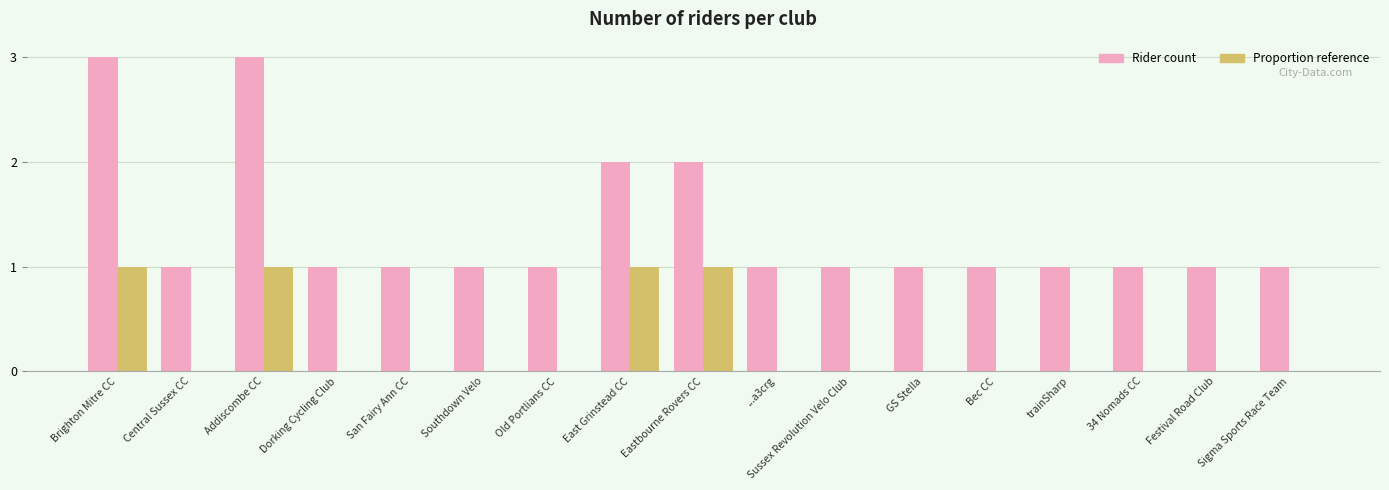

How many Proportion reference values are between 0 and 1?

17